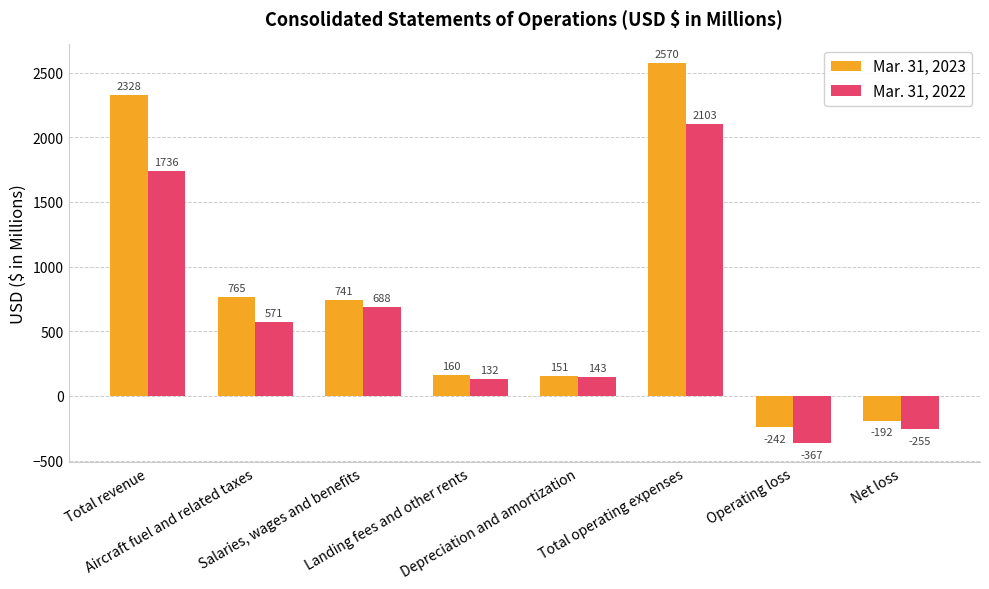

List the series in order of their overall mean, lowest first.

Mar. 31, 2022, Mar. 31, 2023